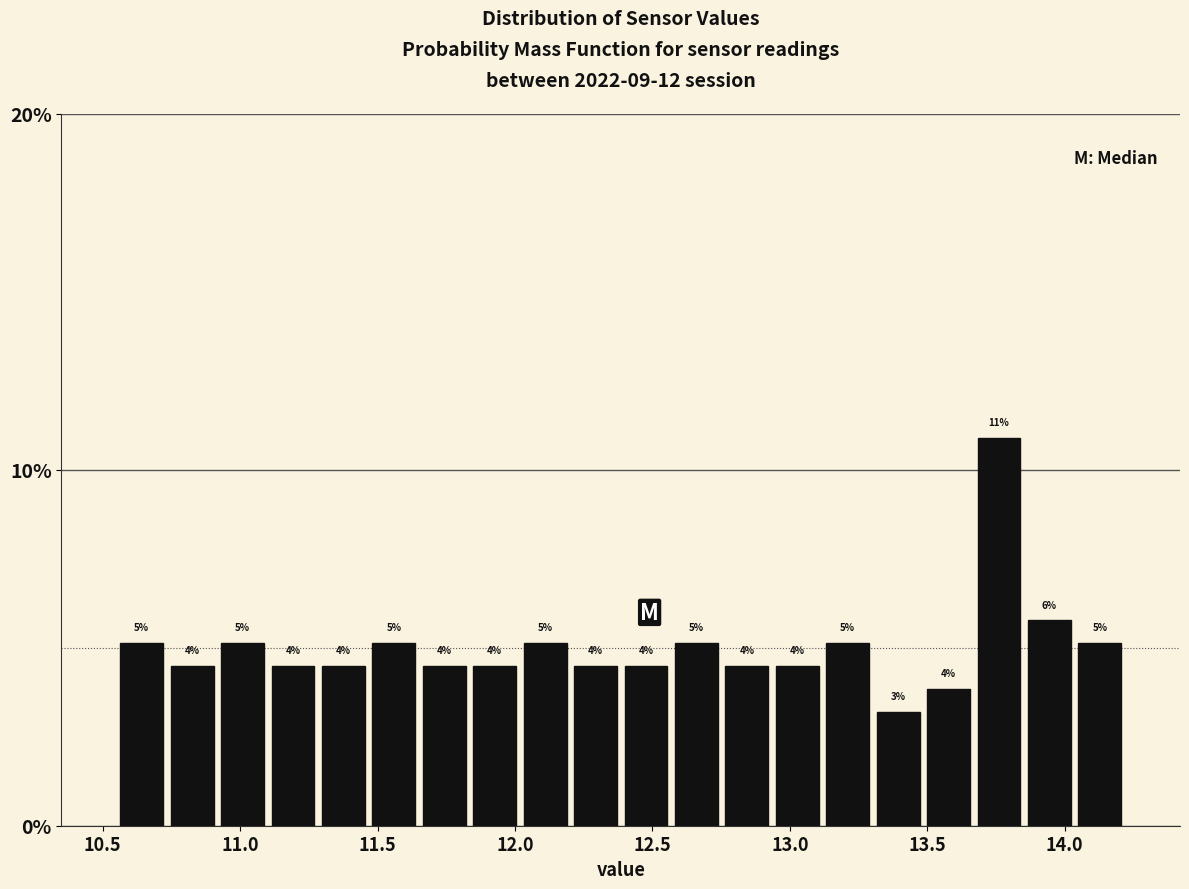

Around what value on the x-axis is the tallest bar? Give the approximate position of its centre, as read against the axis.

13.75